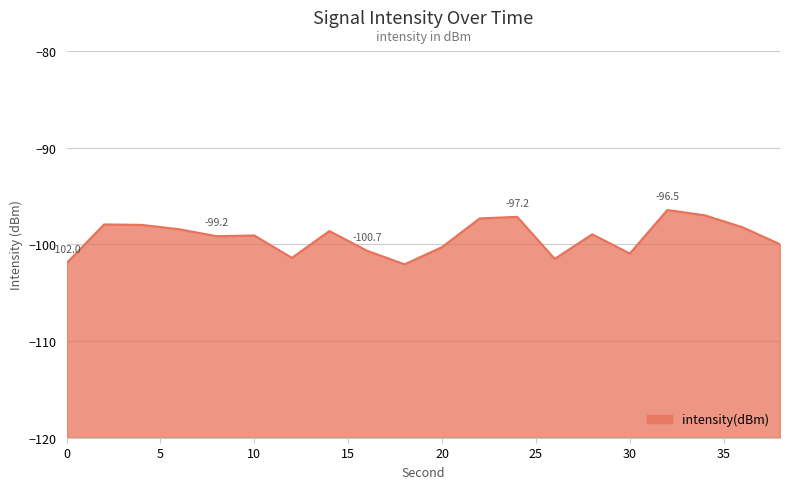

What is the change in value from 14 to 28?

-0.3